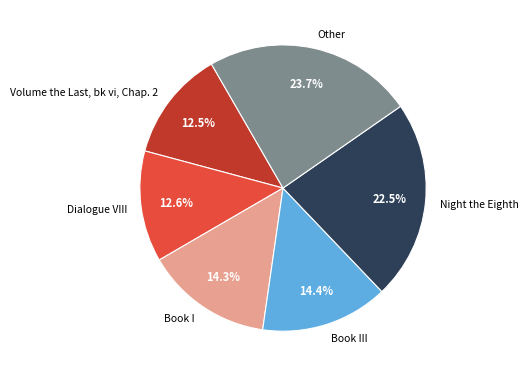

Is it true that Night the Eighth is 9% of the pie?

False